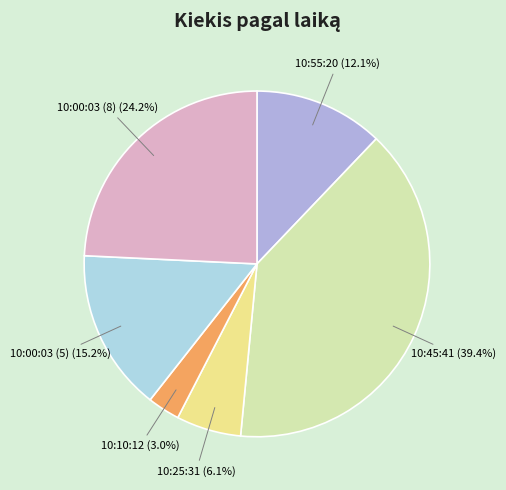

What percentage is the 10:00:03 (8) slice, to the nearest percent?

24%